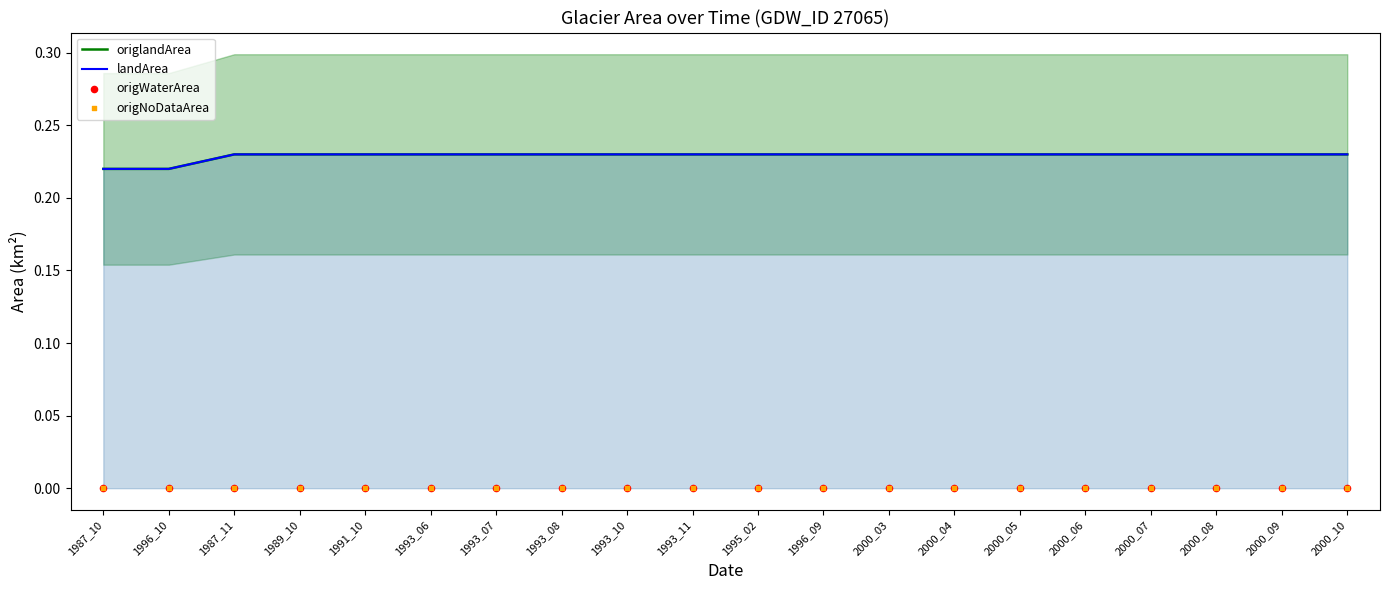

Which series reaches the minimum Y coordinate?

origWaterArea